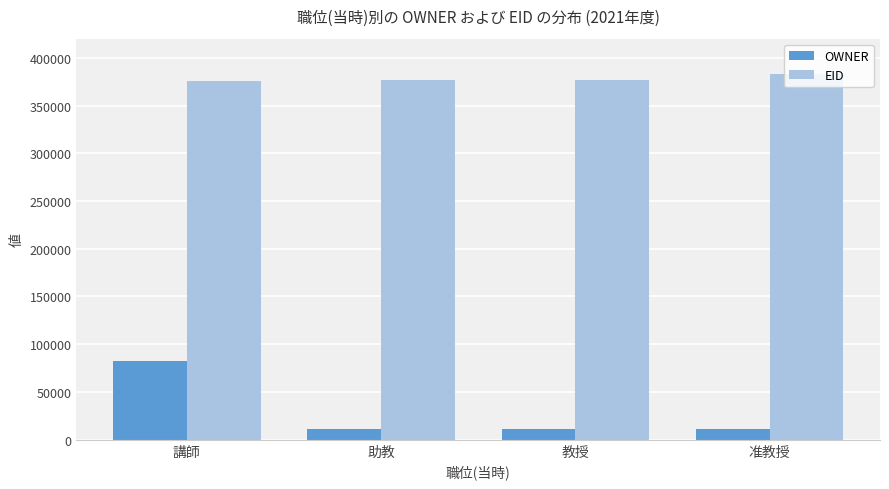

What is the label of the 3rd bar from the right?

助教